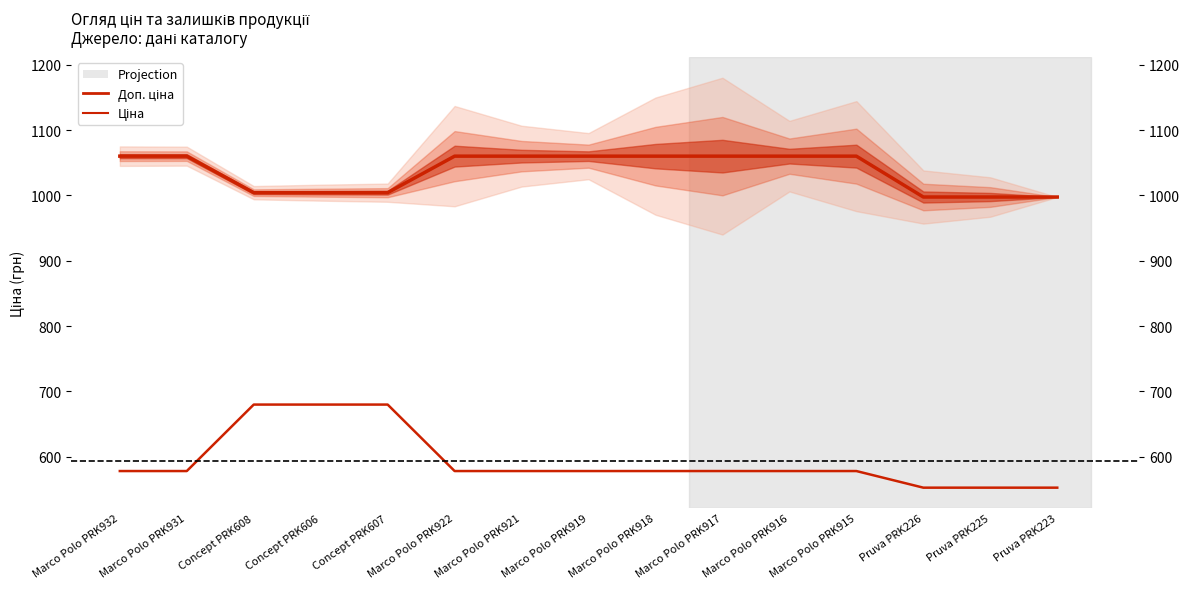

At how many categories does at least one series exceed 905?

15